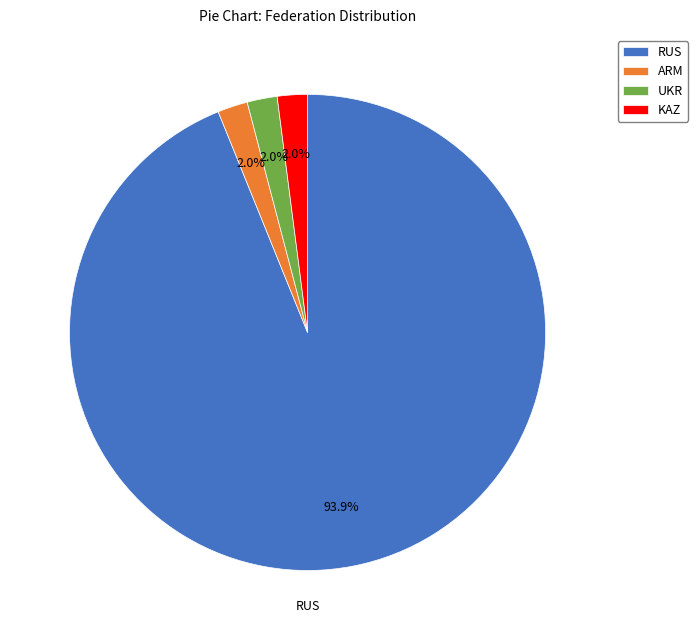

Is there a majority slice in this chart?

Yes